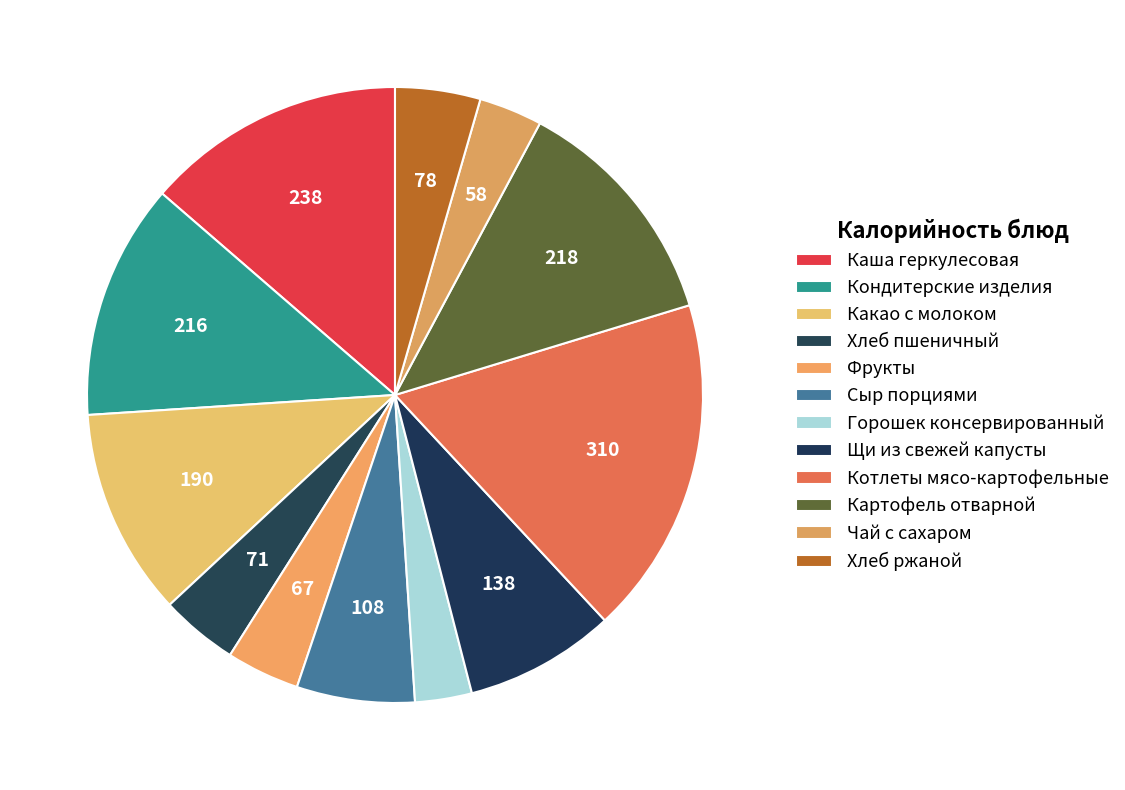

Count the number of slices in the pie.

12